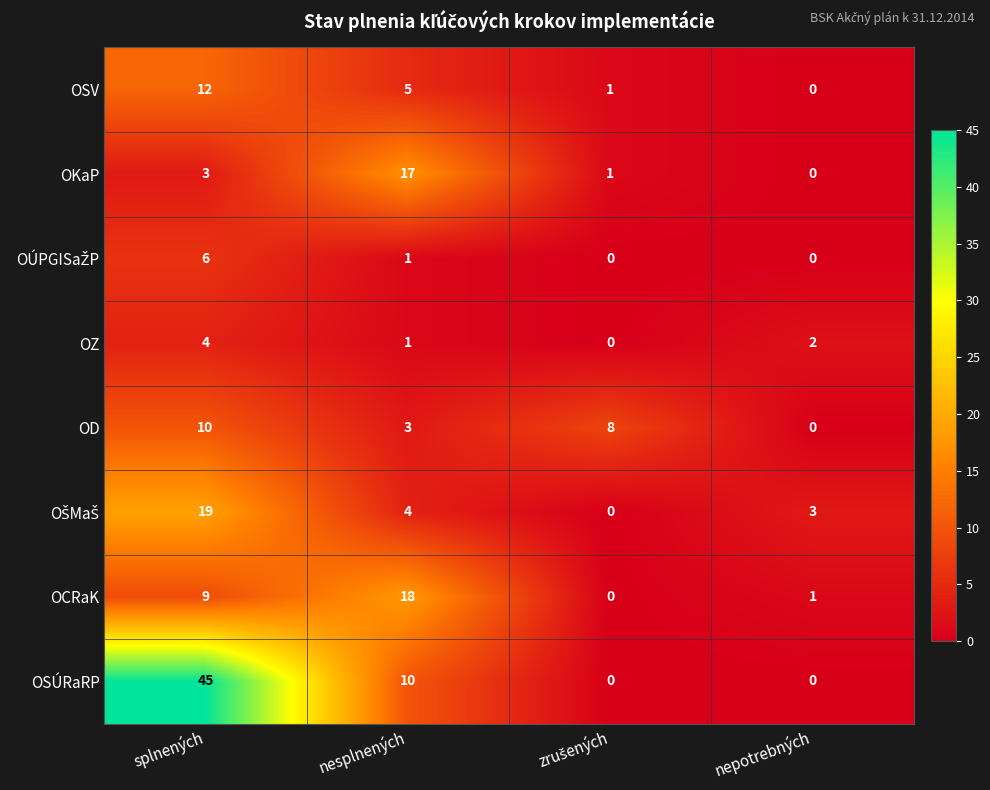

Which label corresponds to the largest value in the chart?

splnených